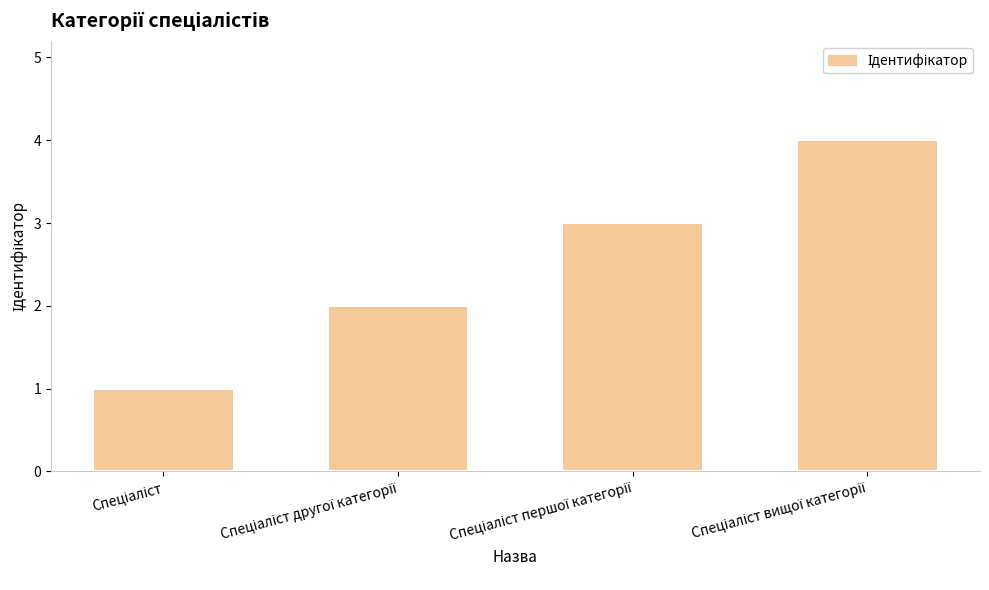

What is the sum of all values?

10